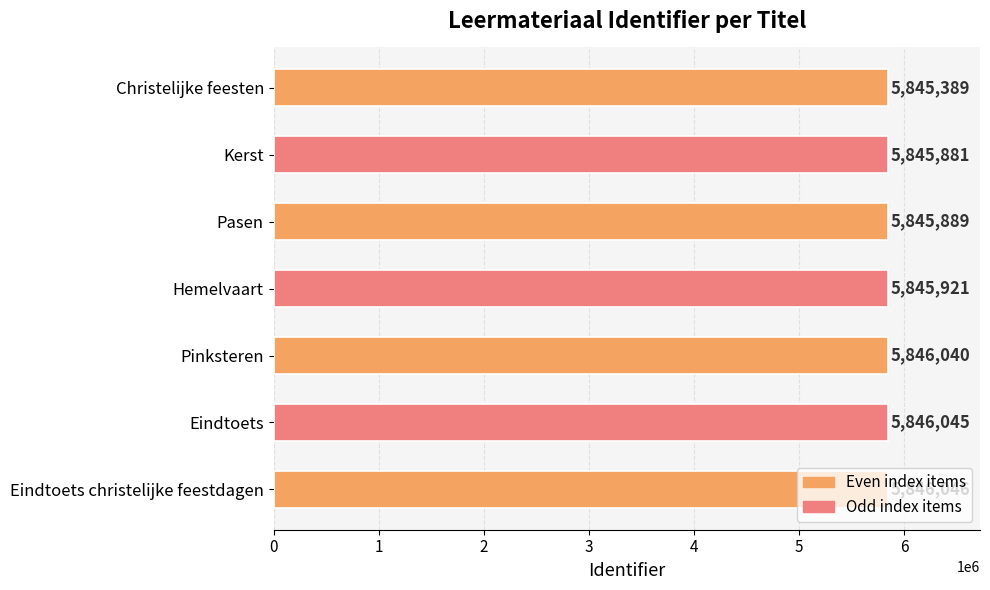

Approximately how many times larger is the value at Pinksteren compared to Hemelvaart?

1.0